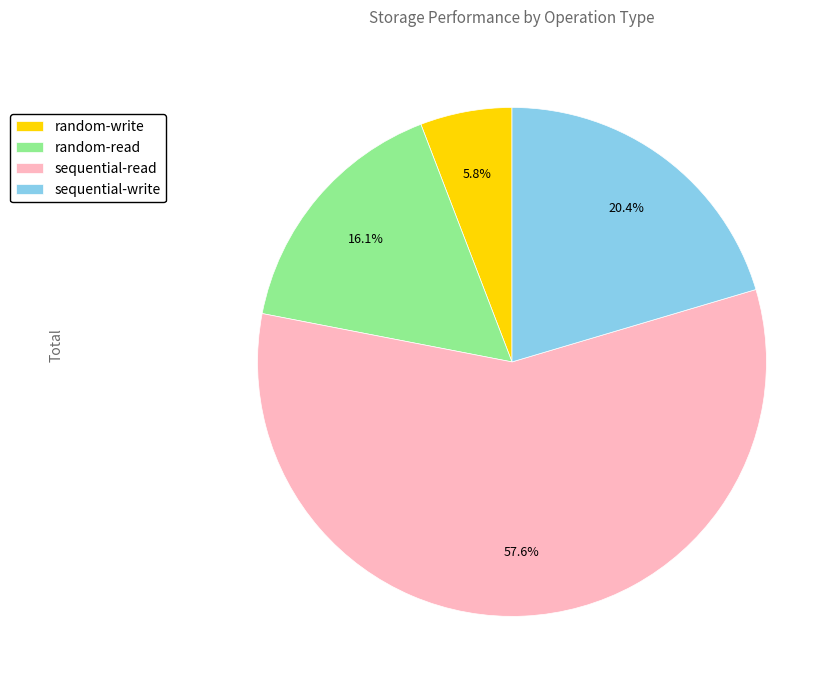

Approximately how many times larger is the value at sequential-write compared to random-read?

1.3